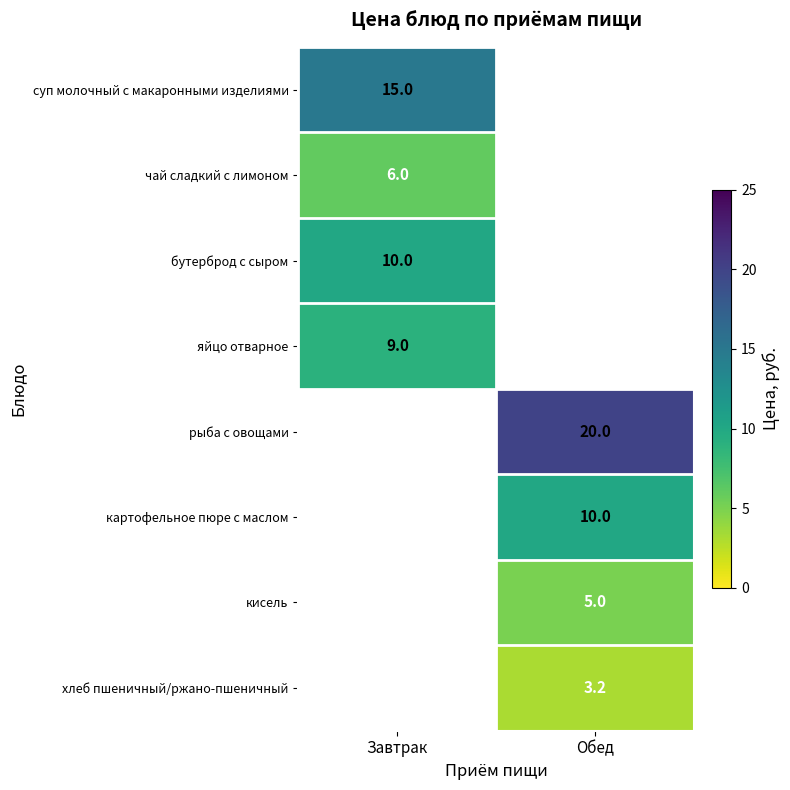

How many categories are shown in the chart?

2